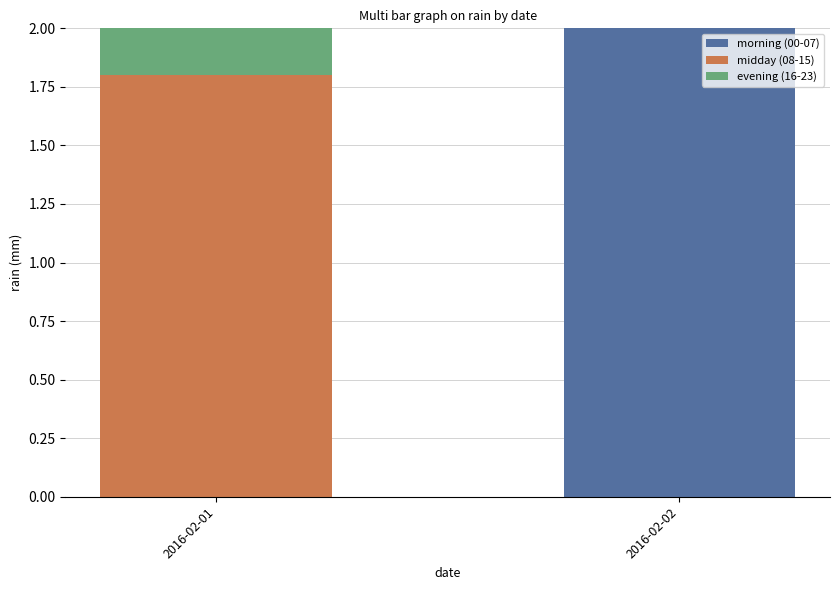

Reading left to right, list the values for the morning (00-07) series.

2016-02-01=0.0	2016-02-02=2.0